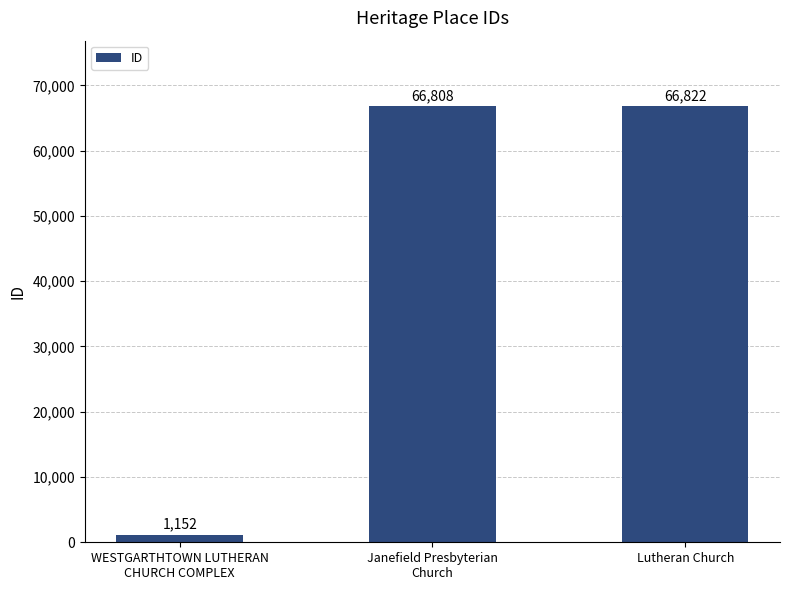

Approximately how many times larger is the value at Lutheran Church compared to Janefield Presbyterian
Church?

1.0